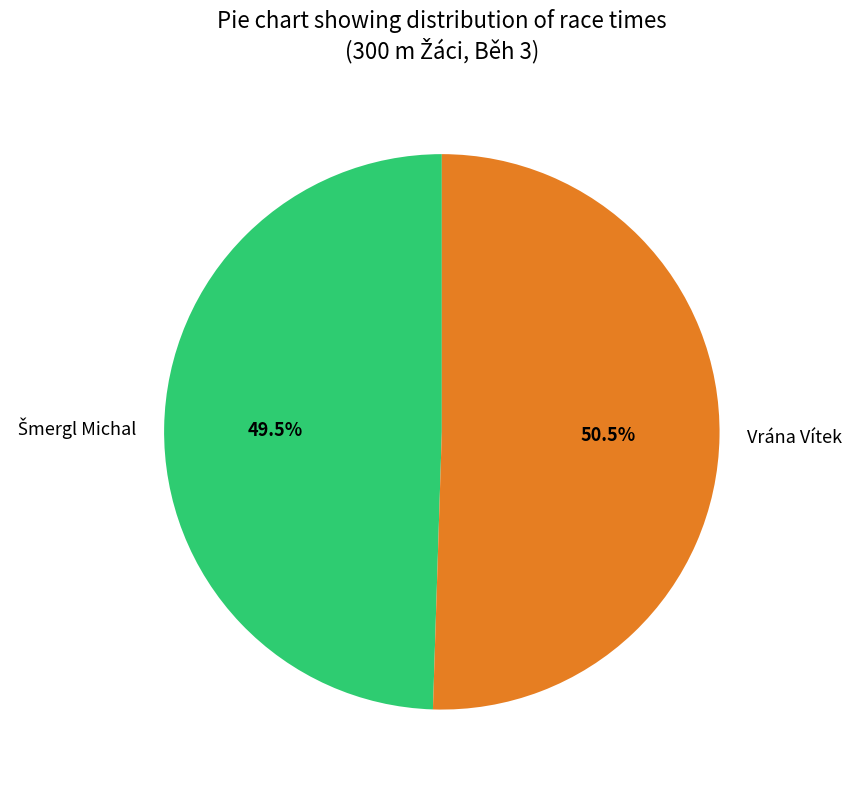

Which category has the biggest portion of the pie?

Vrána Vítek